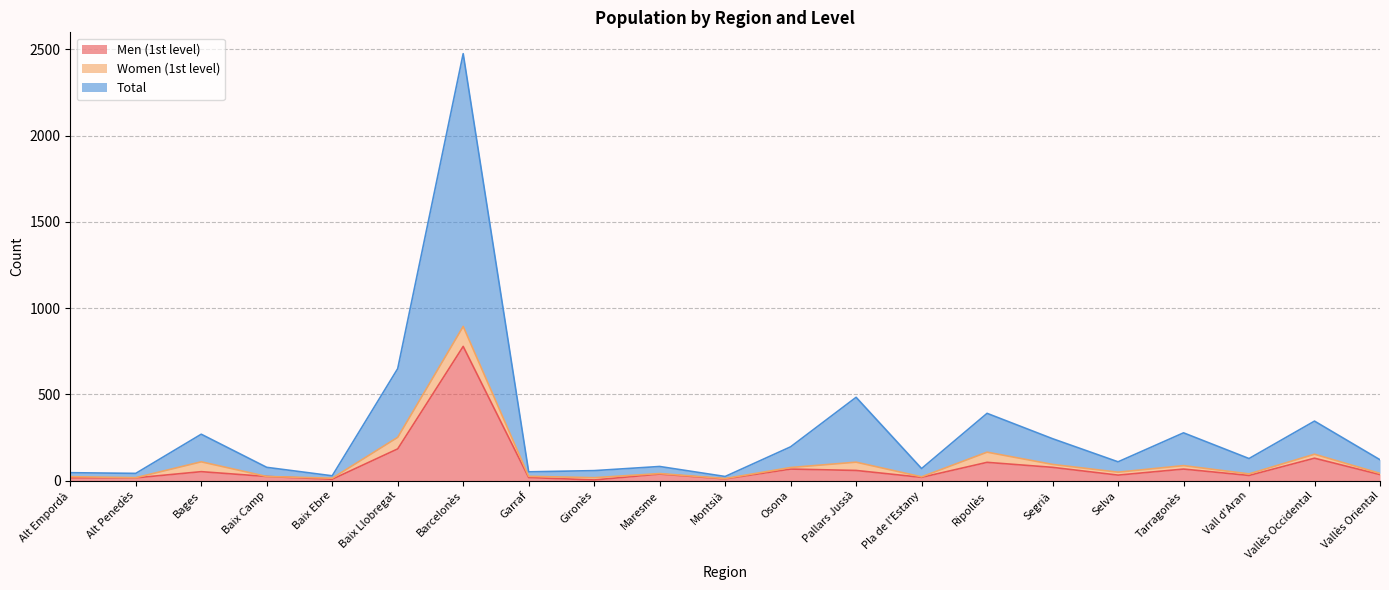

What is the difference between the maximum and minimum values in the Total series?

2451